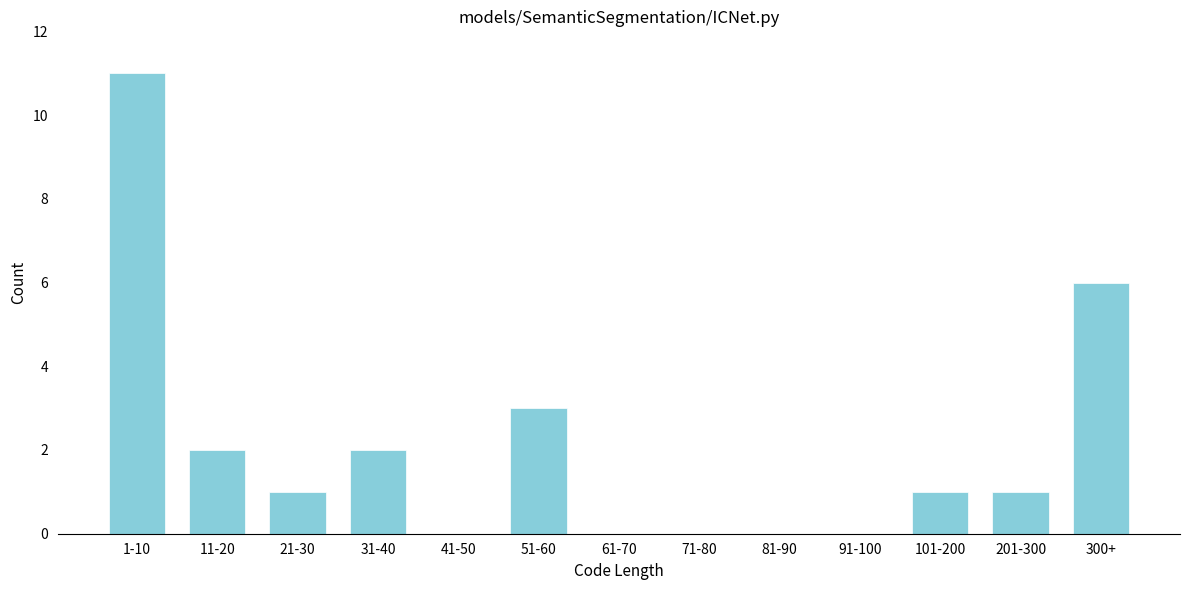

Reading left to right, extract all data points from this chart.

1-10=11	11-20=2	21-30=1	31-40=2	41-50=0	51-60=3	61-70=0	71-80=0	81-90=0	91-100=0	101-200=1	201-300=1	300+=6